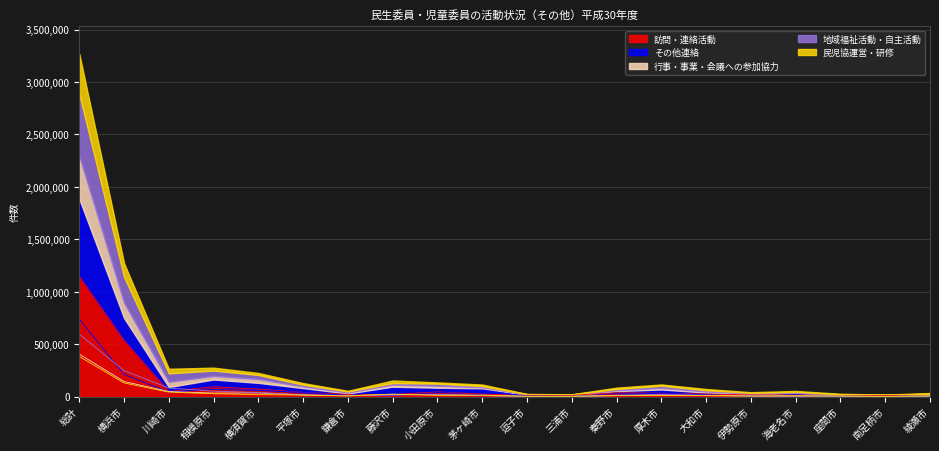

Reading left to right, what are all the values shown in this chart?

訪問・連絡活動: 1146982	537386	48804	94156	72499	40242	21465	18853	45360	23437	12113	11375	37535	32728	24632	16695	17241	8690	10957	10335
その他連絡: 738085	212032	42517	69149	58537	41135	8797	75377	39681	55910	5416	3639	15119	35356	14684	6367	17351	4066	2688	6083
行事・事業・会議への参加協力: 405498	144099	48710	33593	36119	15123	8286	20689	18201	9848	2791	1589	8707	14850	9310	5449	4094	3657	1272	4039
地域福祉活動・自主活動: 595319	247729	82444	51731	39279	17150	10472	14721	20436	11026	2733	3392	11304	21015	12179	7812	6423	4865	2716	6564
民児協運営・研修: 382828	130701	42815	27625	19220	15396	6413	24284	11964	14933	2538	2442	12927	11993	12053	5877	9246	6106	1497	7723